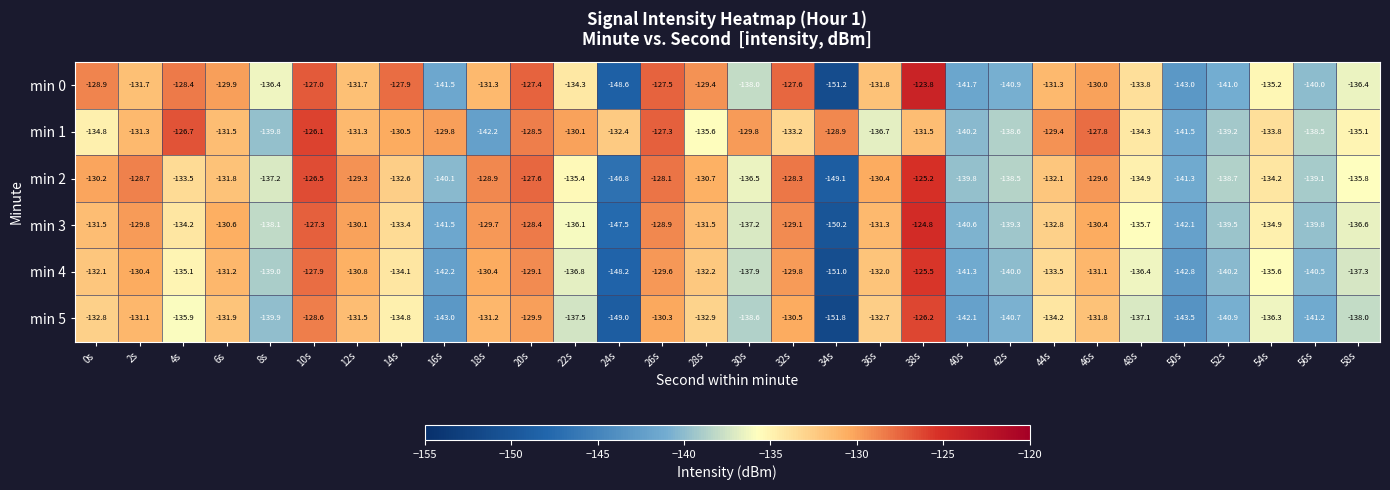

What is the difference between the highest and lowest values at 54s?

2.5